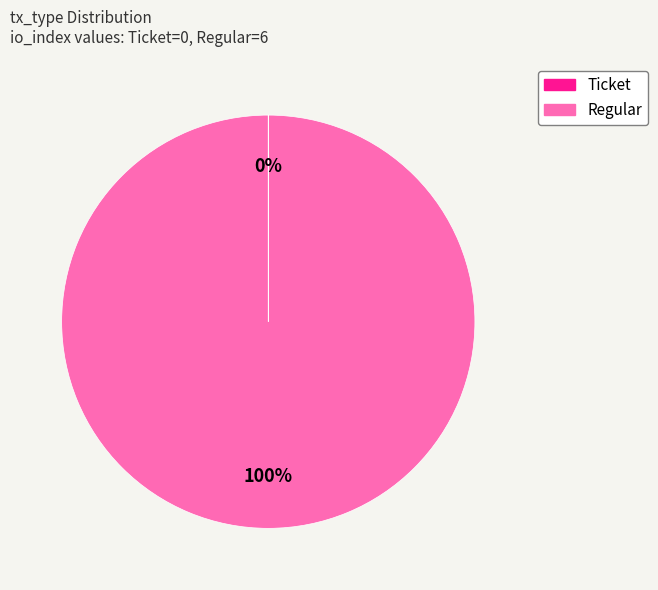

What is the majority slice?

Regular